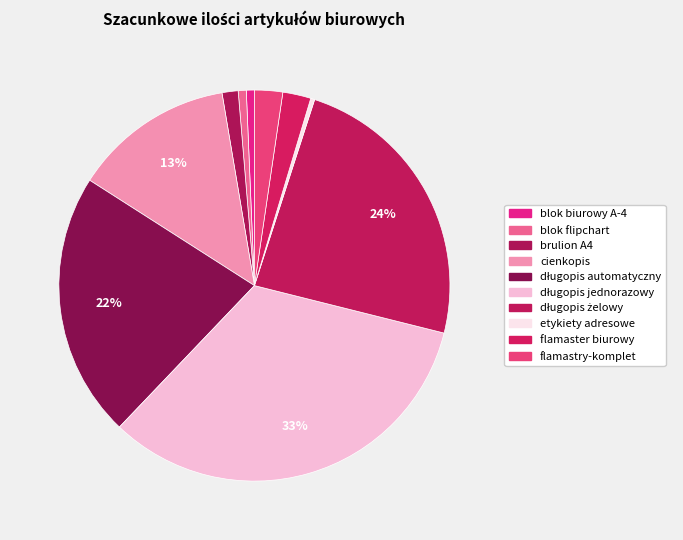

Combined, what portion of the pie is blok biurowy A-4 and flamaster biurowy?

3.0%